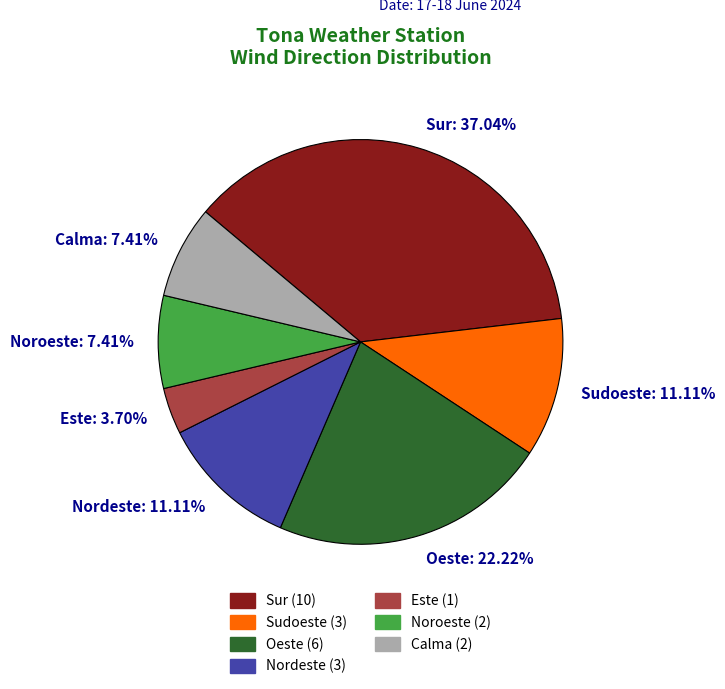

Is it true that Sudoeste is 11% of the pie?

True